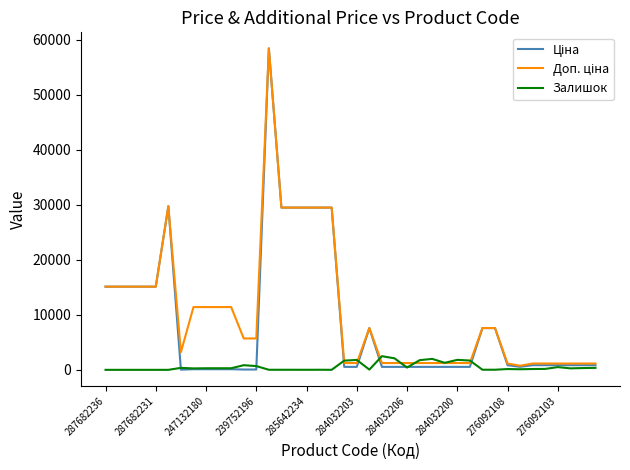

What is the maximum value shown in the chart?

58426.5